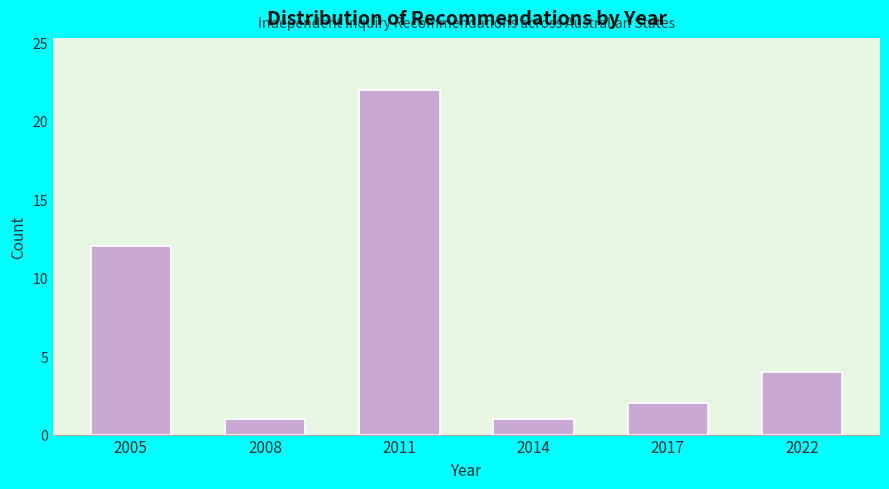

Reading left to right, transcribe all the data shown in this chart.

12	1	22	1	2	4